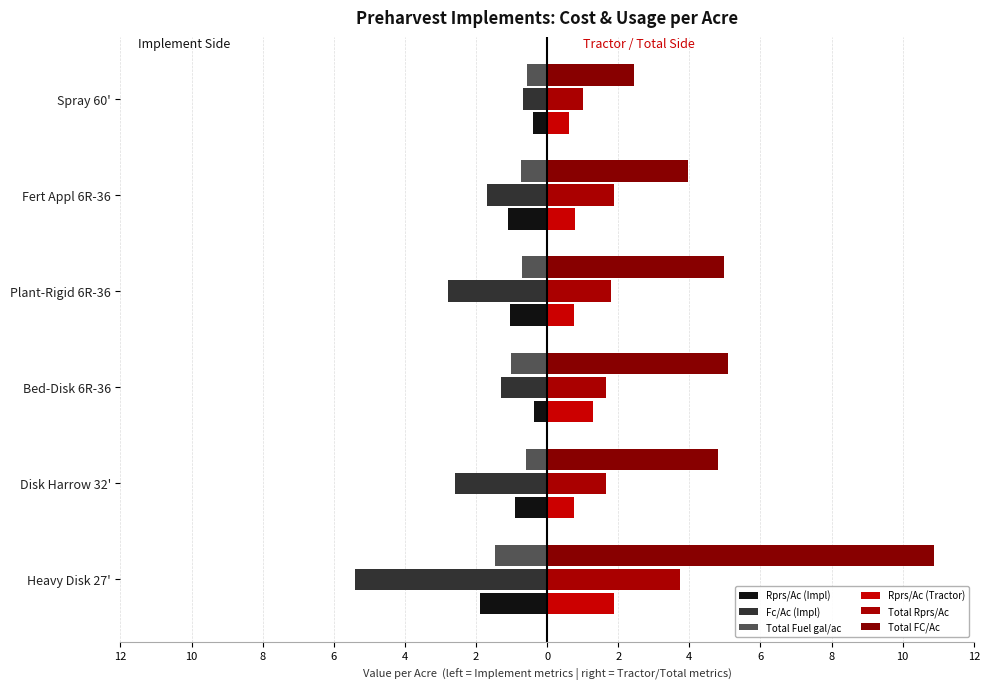

What are all the series names shown in the legend?

Rprs/Ac (Impl), Fc/Ac (Impl), Total Fuel gal/ac, Rprs/Ac (Tractor), Total Rprs/Ac, Total FC/Ac